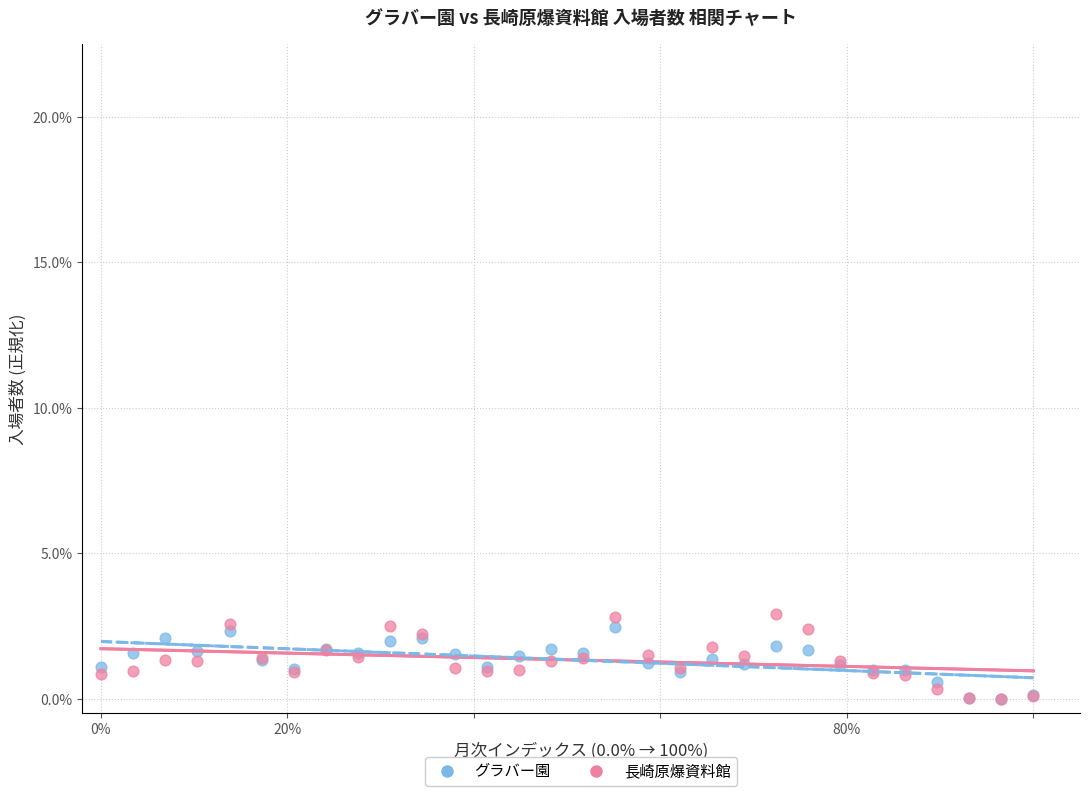

What are all the series names shown in the legend?

グラバー園, 長崎原爆資料館